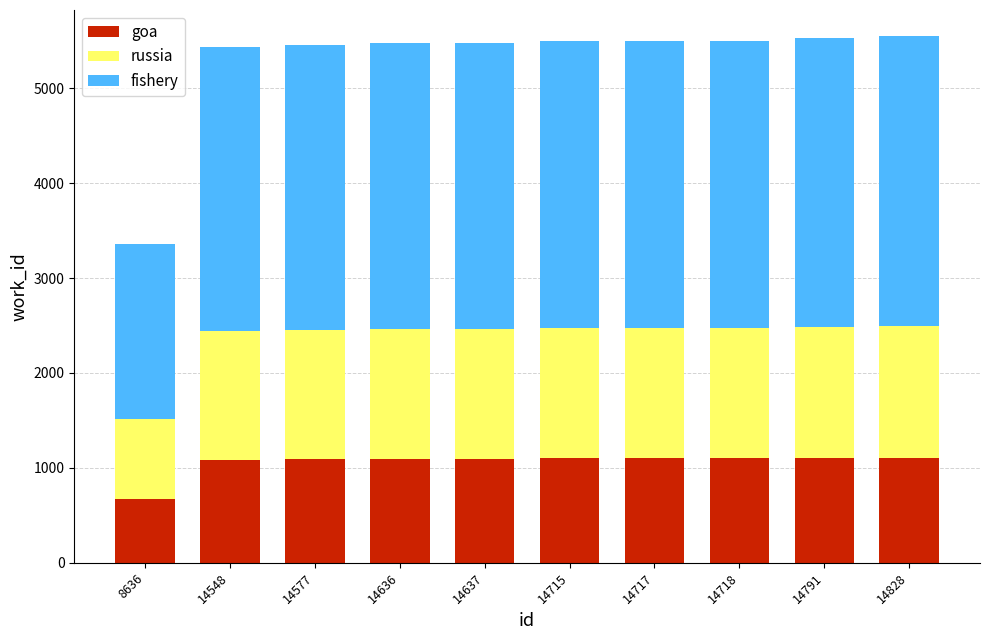

What are all the series names shown in the legend?

goa, russia, fishery